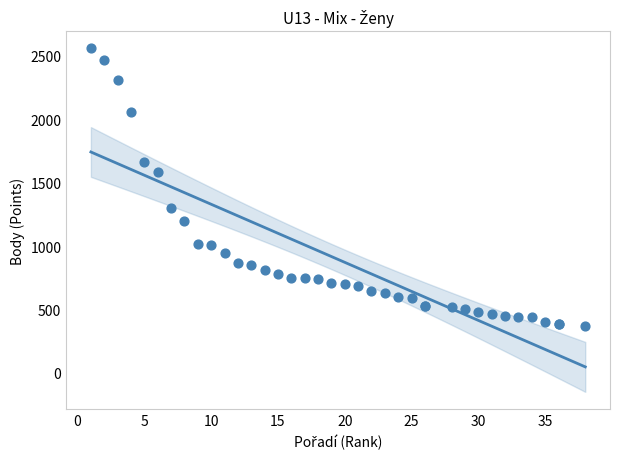

What Y value in the scatter plot is closest to 1465?

1584